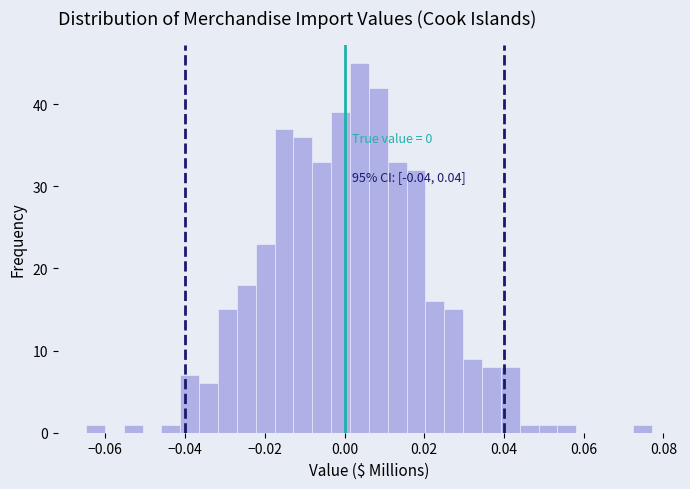

Read against the x-axis, roughly where is the centre of the tallest bar?

0.004